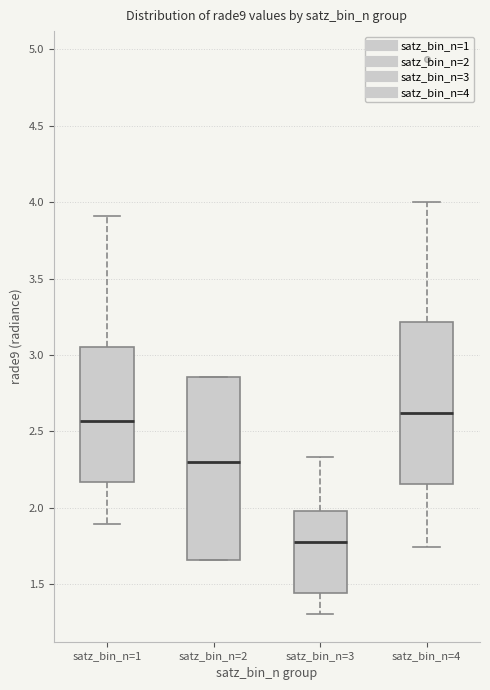

Comparing the boxes themselves (not the whiskers), which one is the tallest?

satz_bin_n=2